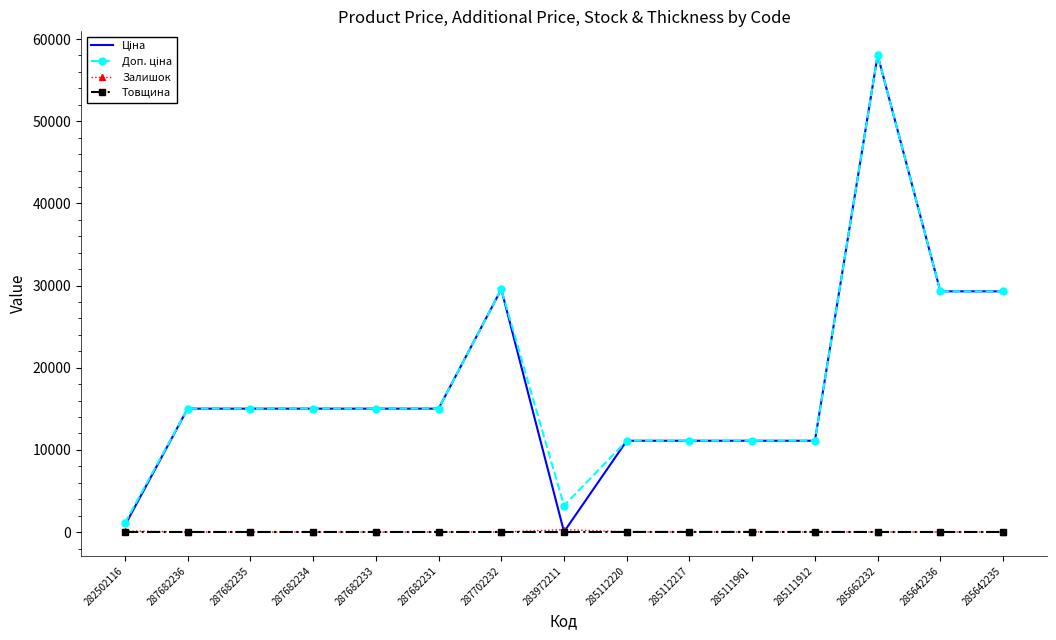

At which category is the sum across all series the highest?

285662232